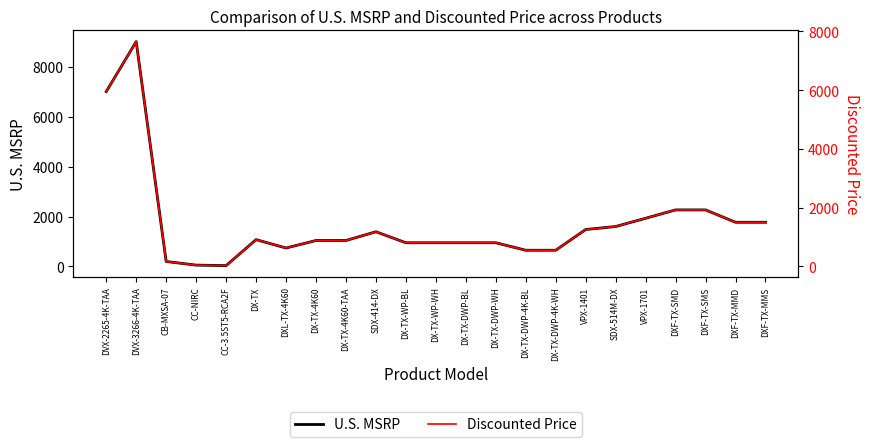

How many lines are shown in the chart?

2